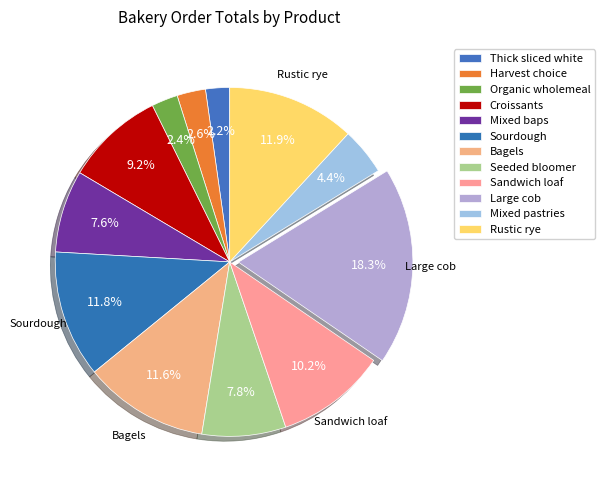

Between Harvest choice and Large cob, which is larger?

Large cob